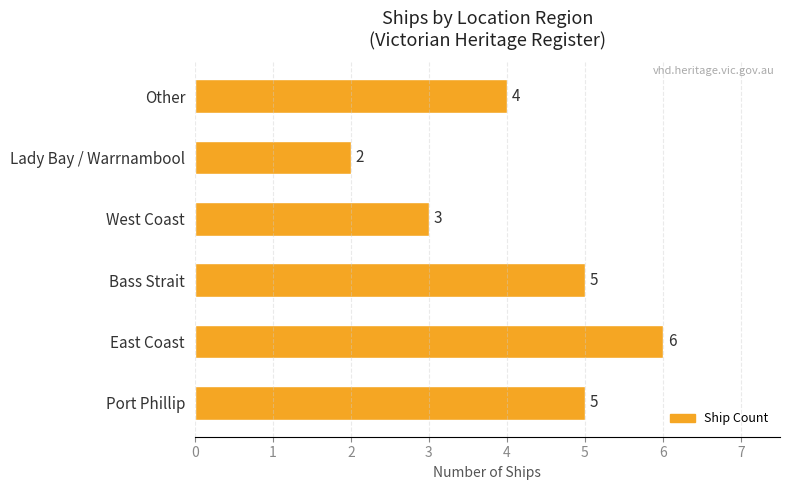

Are the bars horizontal?

Yes